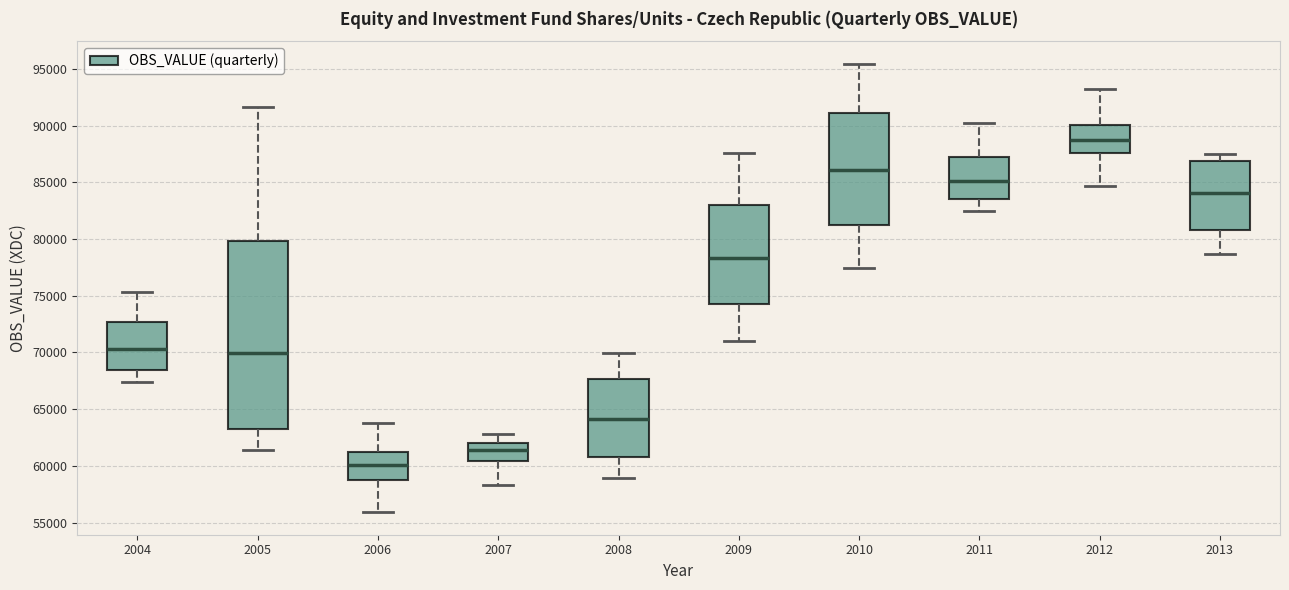

Comparing the boxes themselves (not the whiskers), which one is the tallest?

2005